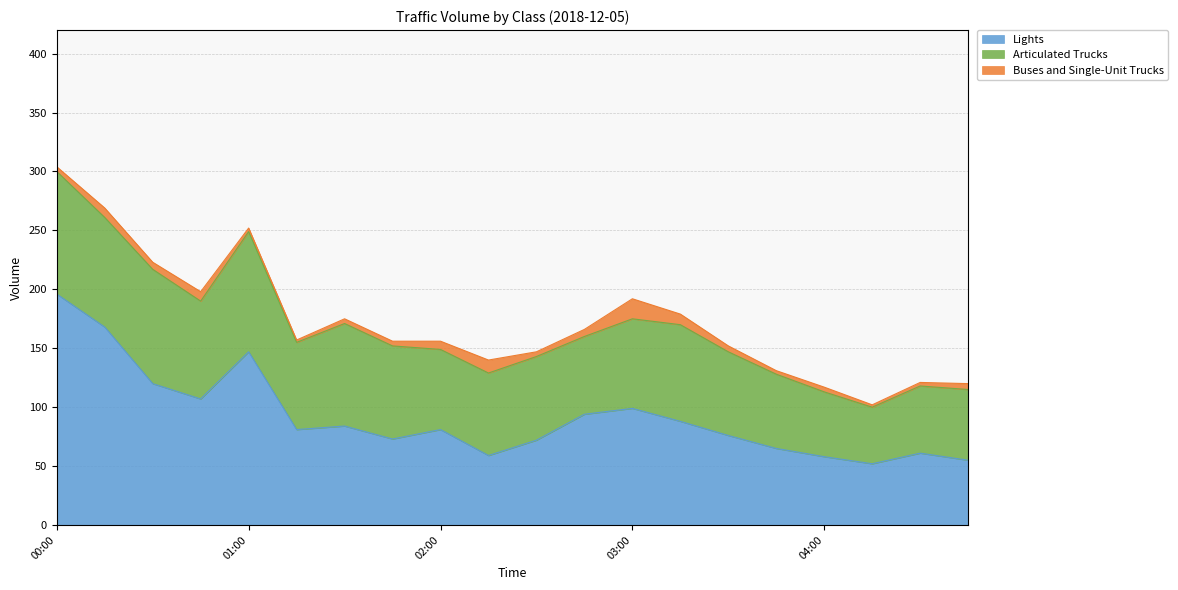

Is the value of Articulated Trucks at 04:45 greater than the value of Lights at 02:15?

Yes